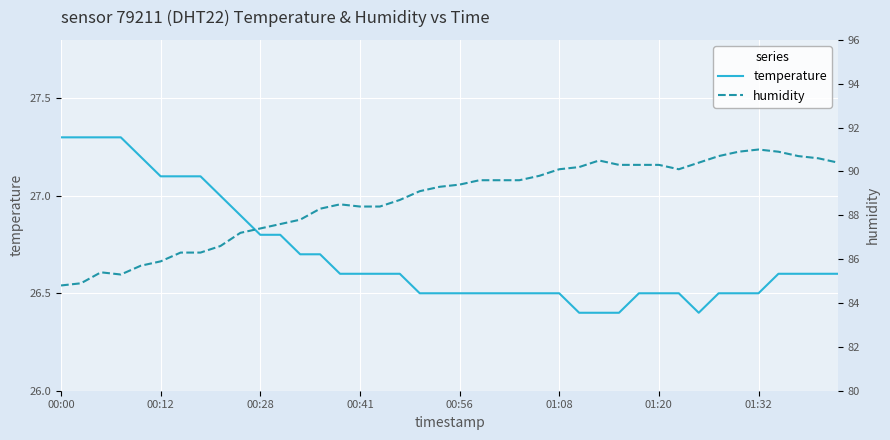

Reading right to left, extract all data points from this chart.

temperature: 26.6	26.6	26.6	26.6	26.5	26.5	26.5	26.4	26.5	26.5	26.5	26.4	26.4	26.4	26.5	26.5	26.5	26.5	26.5	26.5	26.5	26.5	26.6	26.6	26.6	26.6	26.7	26.7	26.8	26.8	26.9	27.0	27.1	27.1	27.1	27.2	27.3	27.3	27.3	27.3
humidity: 90.4	90.6	90.7	90.9	91.0	90.9	90.7	90.4	90.1	90.3	90.3	90.3	90.5	90.2	90.1	89.8	89.6	89.6	89.6	89.4	89.3	89.1	88.7	88.4	88.4	88.5	88.3	87.8	87.6	87.4	87.2	86.6	86.3	86.3	85.9	85.7	85.3	85.4	84.9	84.8